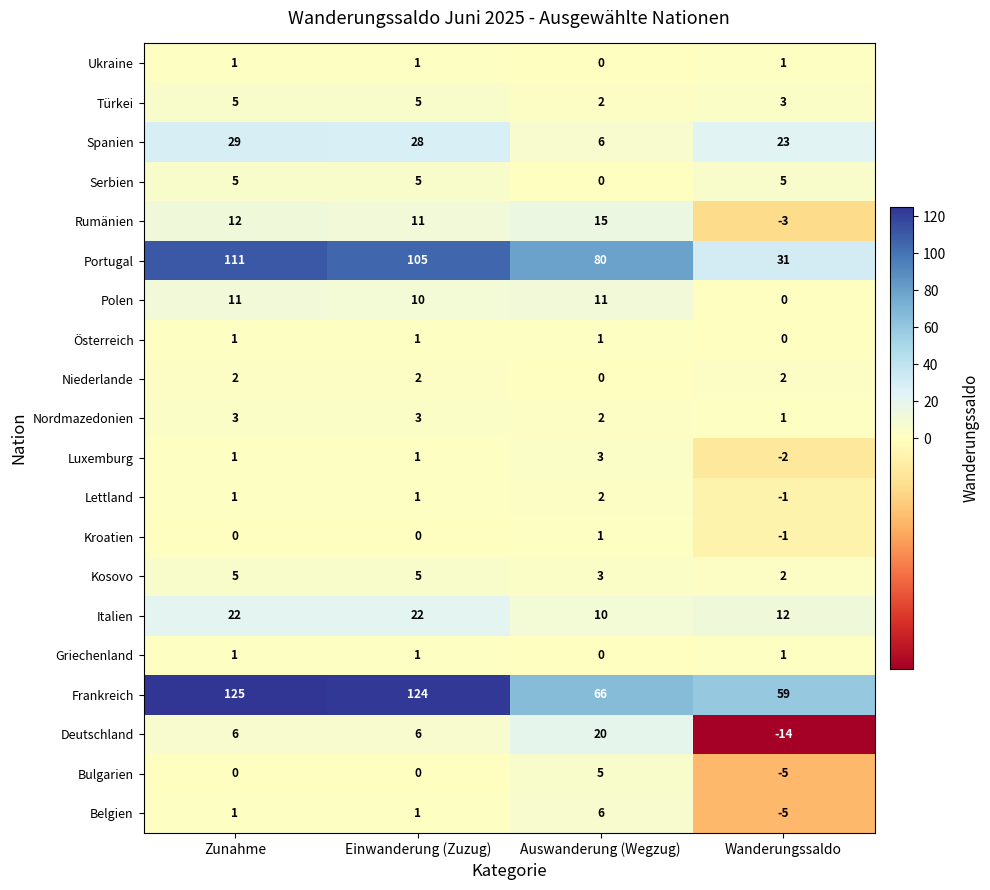

What is the average value of the Kosovo series?

4